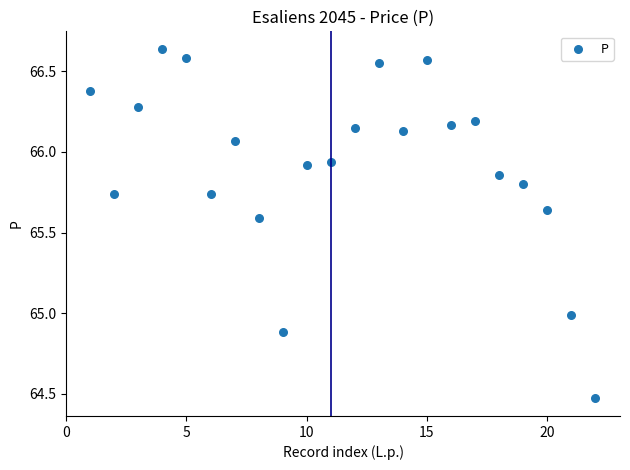

What is the range of X values (max minus min)?

21.0